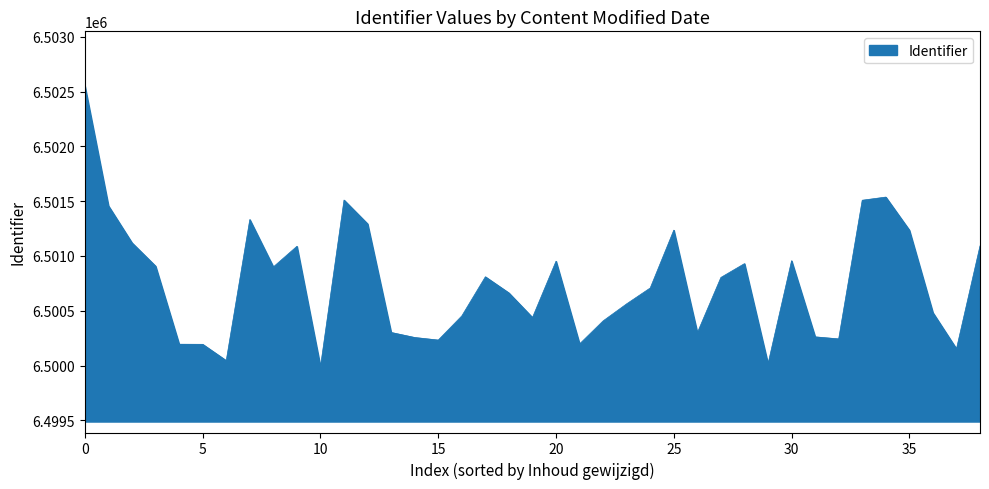

What is the difference between the maximum and minimum values?

2560.3